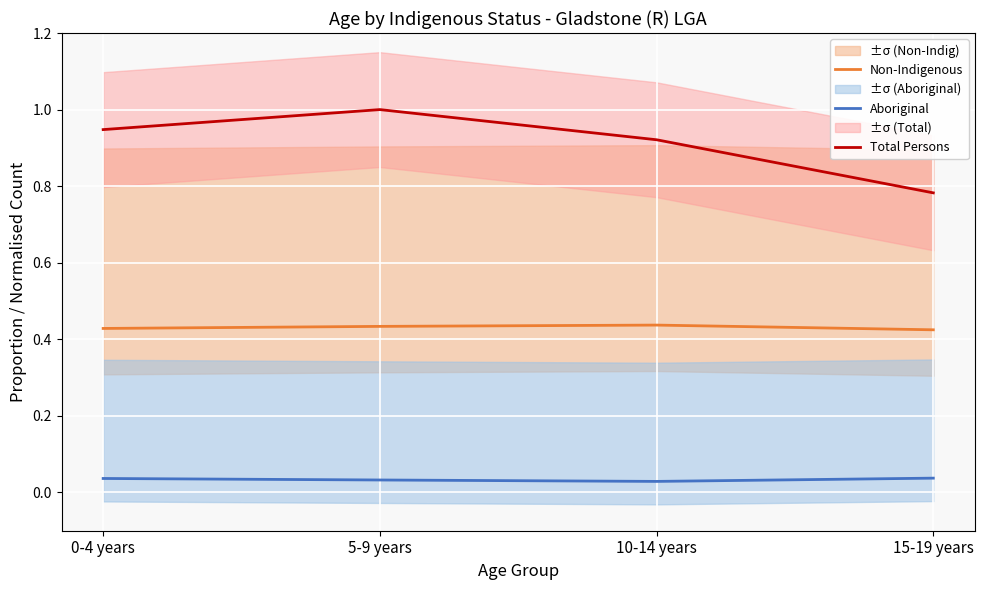

Count the Non-Indigenous values in the range 0 to 1.

4